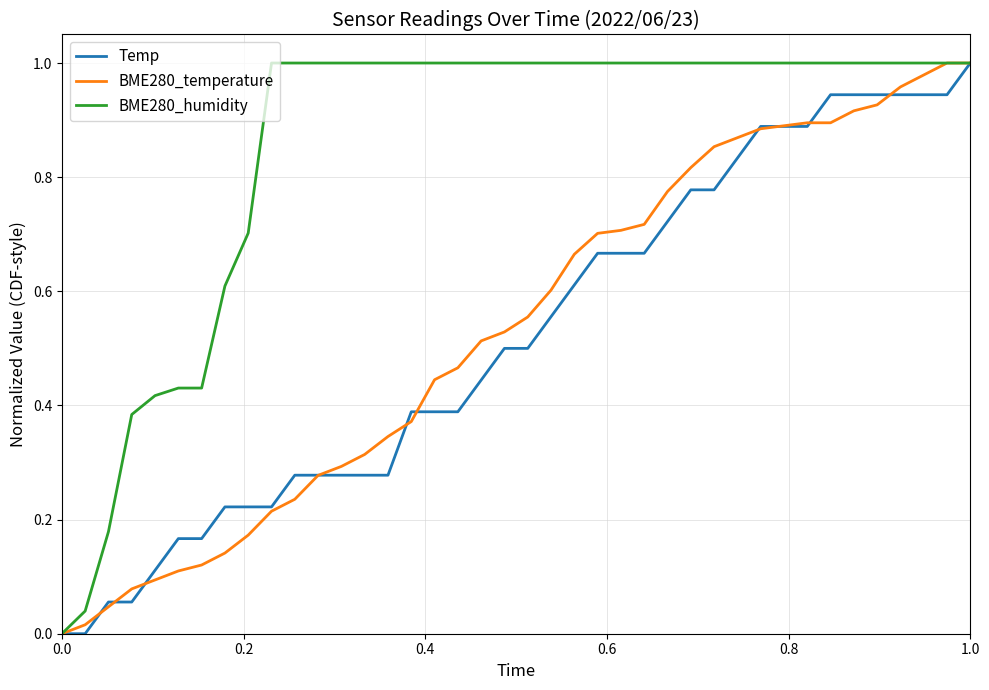

Does the chart display data point markers on the line(s)?

No